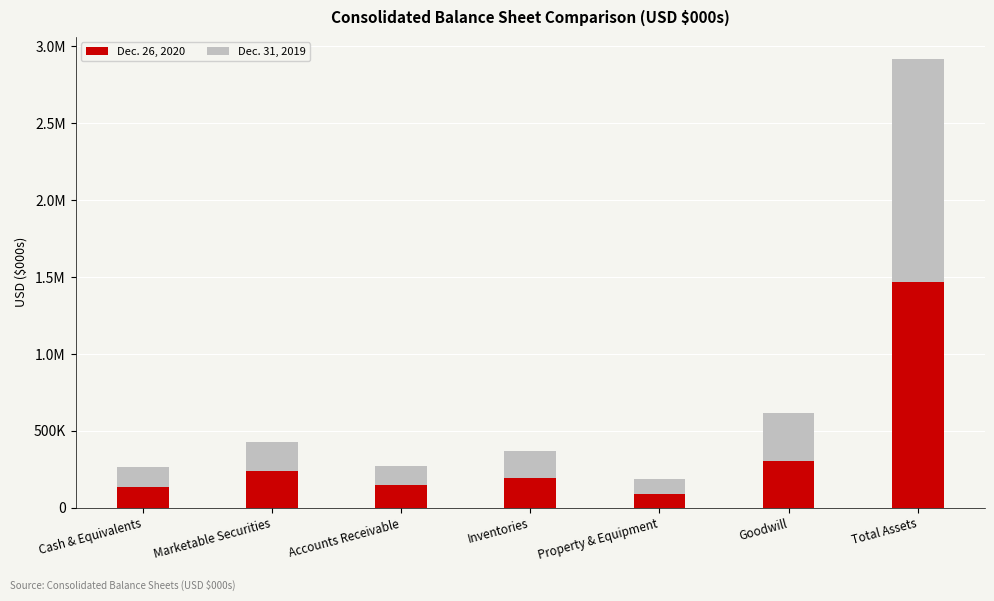

Which series has the largest range (max minus min)?

Dec. 26, 2020